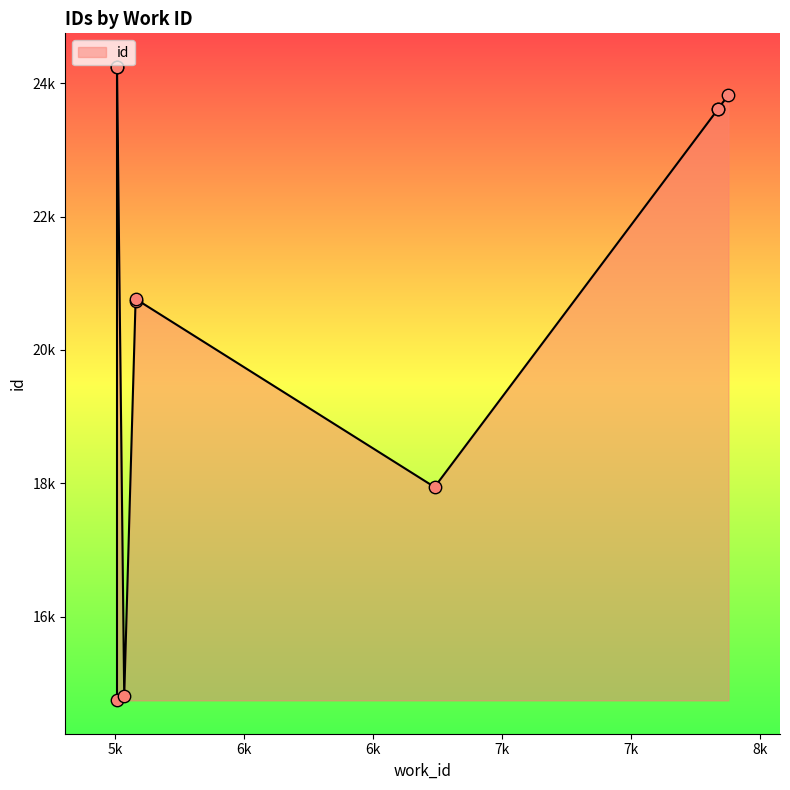

What is the change in value from 5507 to 7836?

+8866